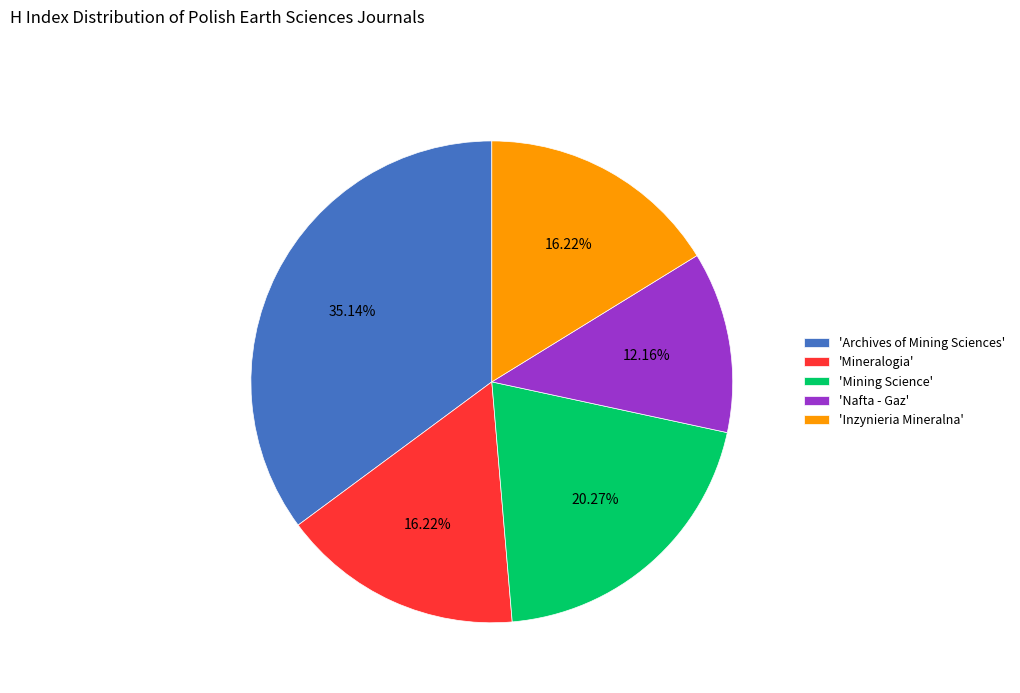

Combined, do 'Nafta - Gaz' and 'Mining Science' account for over 50%?

No